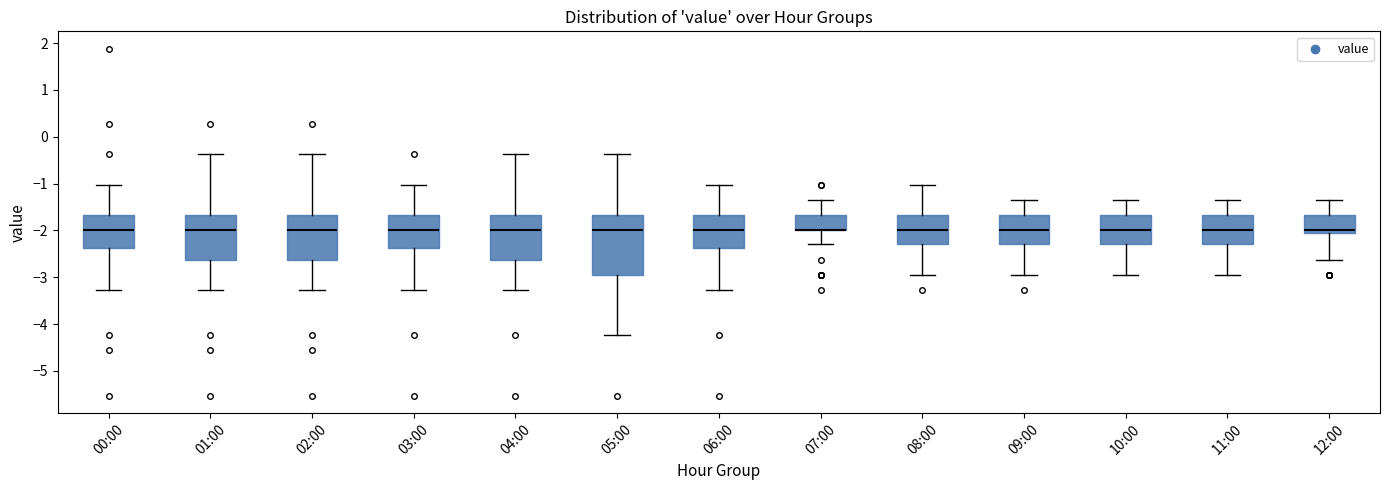

Reading left to right, transcribe this box plot: for each box, give where its median line is, the range the box spans, and where its two whiskers end, as read against the y-axis. The values are not printed on the chart, so give them approximately, as read against the axis.

00:00: median -2.0, box -2.4 to -1.7, whiskers -3.3 to -1.0
01:00: median -2.0, box -2.6 to -1.7, whiskers -3.3 to -0.4
02:00: median -2.0, box -2.6 to -1.7, whiskers -3.3 to -0.4
03:00: median -2.0, box -2.4 to -1.7, whiskers -3.3 to -1.0
04:00: median -2.0, box -2.6 to -1.7, whiskers -3.3 to -0.4
05:00: median -2.0, box -2.9 to -1.7, whiskers -4.2 to -0.4
06:00: median -2.0, box -2.4 to -1.7, whiskers -3.3 to -1.0
07:00: median -2.0 (drawn on the box's lower edge), box -2.0 to -1.7, whiskers -2.3 to -1.3
08:00: median -2.0, box -2.3 to -1.7, whiskers -2.9 to -1.0
09:00: median -2.0, box -2.3 to -1.7, whiskers -2.9 to -1.3
10:00: median -2.0, box -2.3 to -1.7, whiskers -2.9 to -1.3
11:00: median -2.0, box -2.3 to -1.7, whiskers -2.9 to -1.3
12:00: median -2.0, box -2.1 to -1.7, whiskers -2.6 to -1.3